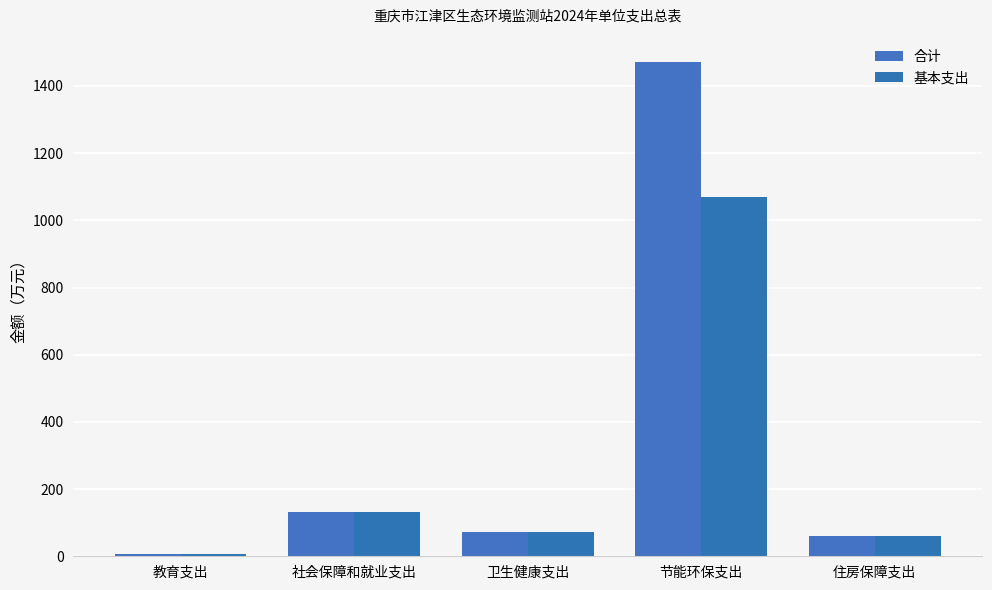

What is the sum of the 基本支出 values at 教育支出 and 社会保障和就业支出?

139.2